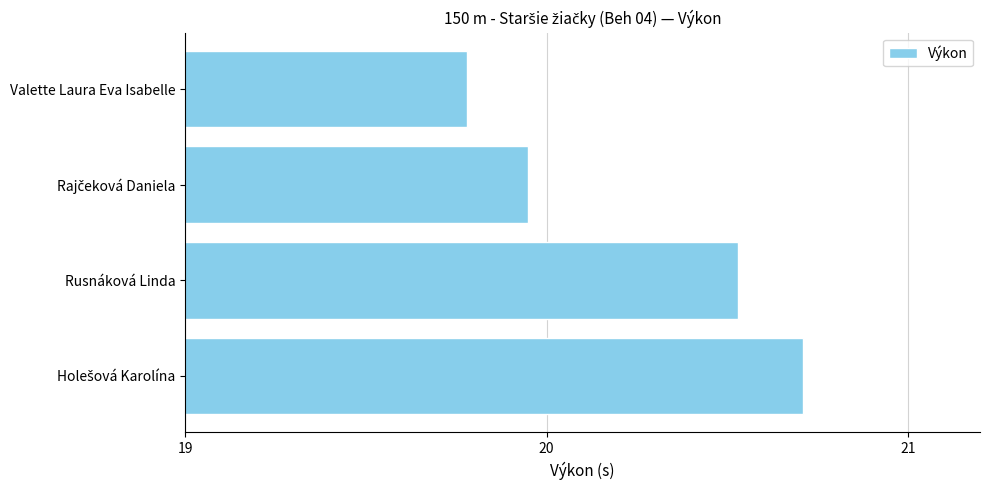

What position from the bottom is Rusnáková Linda?

2